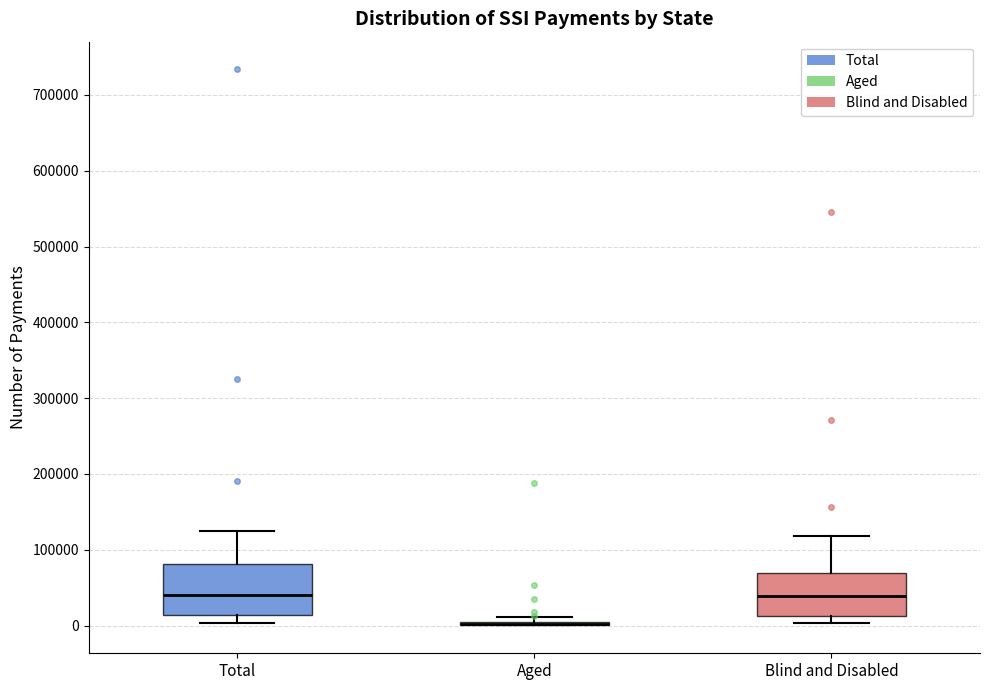

Reading left to right, transcribe this box plot: for each box, give where its median line is, the range the box spans, and where its two whiskers end, as read against the y-axis. The values are not printed on the chart, so give them approximately, as read against the axis.

Total: median 40000, box 10000 to 80000, whiskers 0 to 120000
Aged: box collapsed to a line at 0, whiskers 0 to 10000
Blind and Disabled: median 40000, box 10000 to 70000, whiskers 0 to 120000